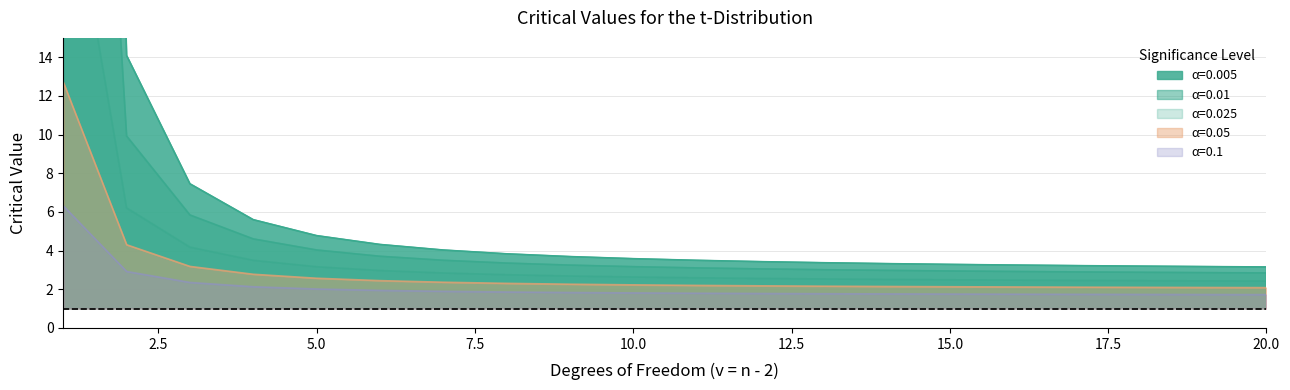

Count the number of categories in the chart.

20